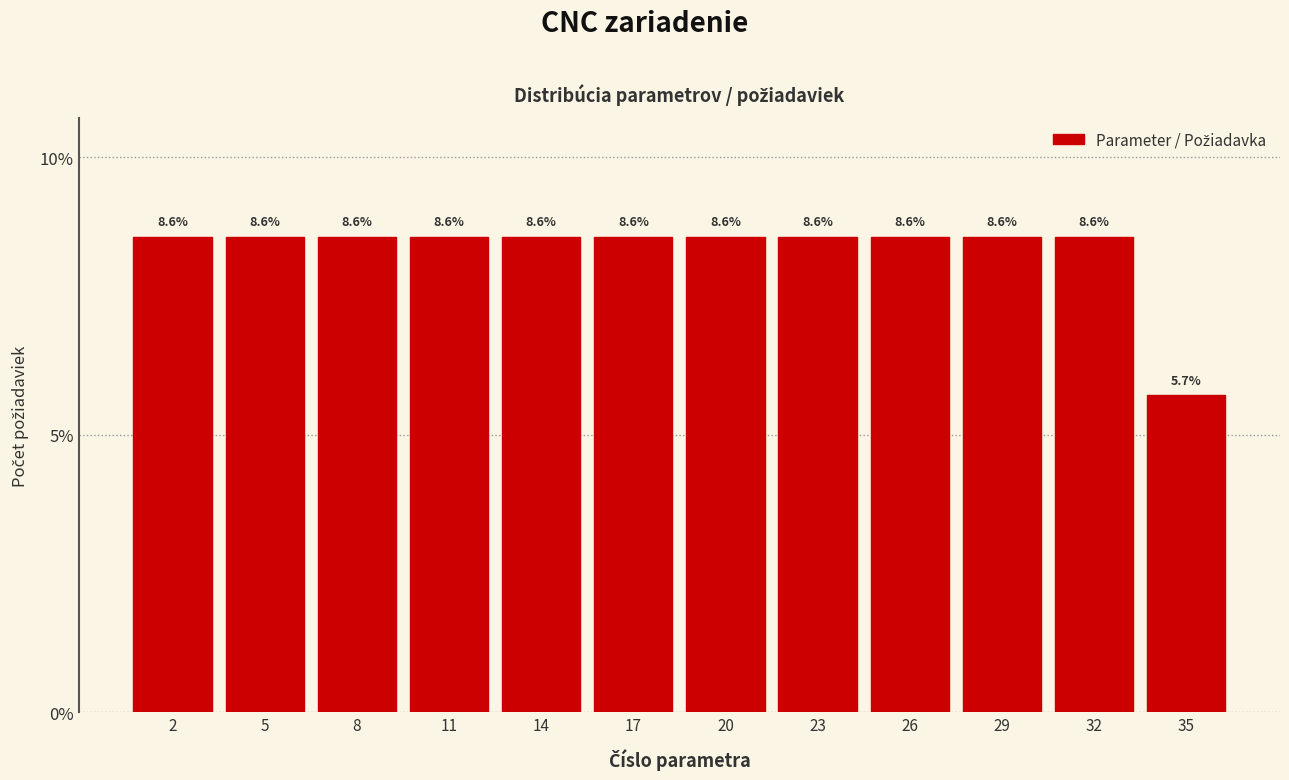

Reading left to right, list all the values displayed in this chart.

8.6	8.6	8.6	8.6	8.6	8.6	8.6	8.6	8.6	8.6	8.6	5.7